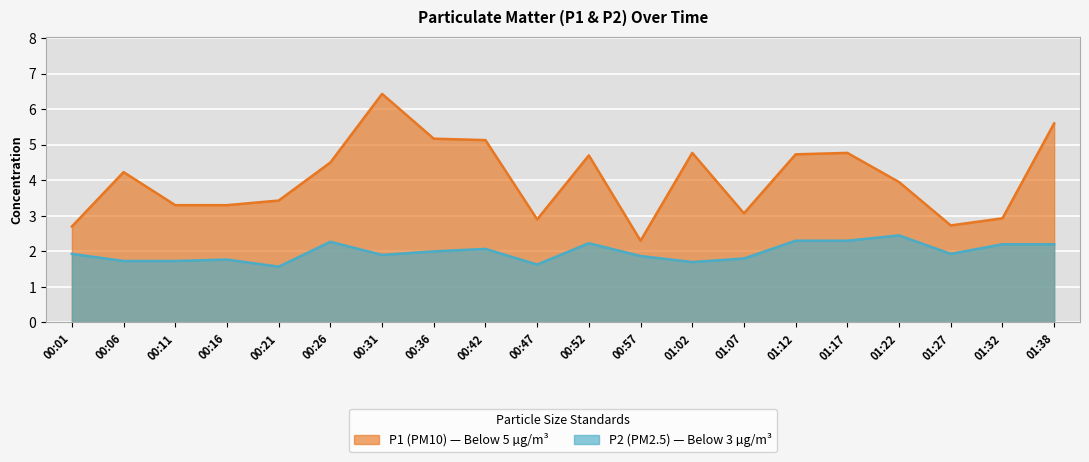

What is the label of the 1st point from the right?

01:38